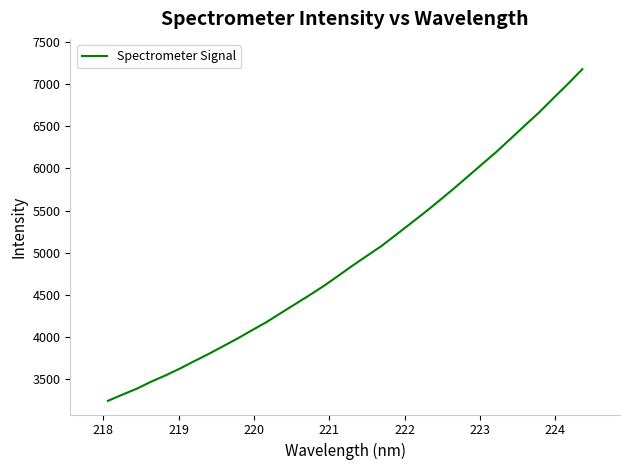

What is the minimum value shown in the chart?

3246.9